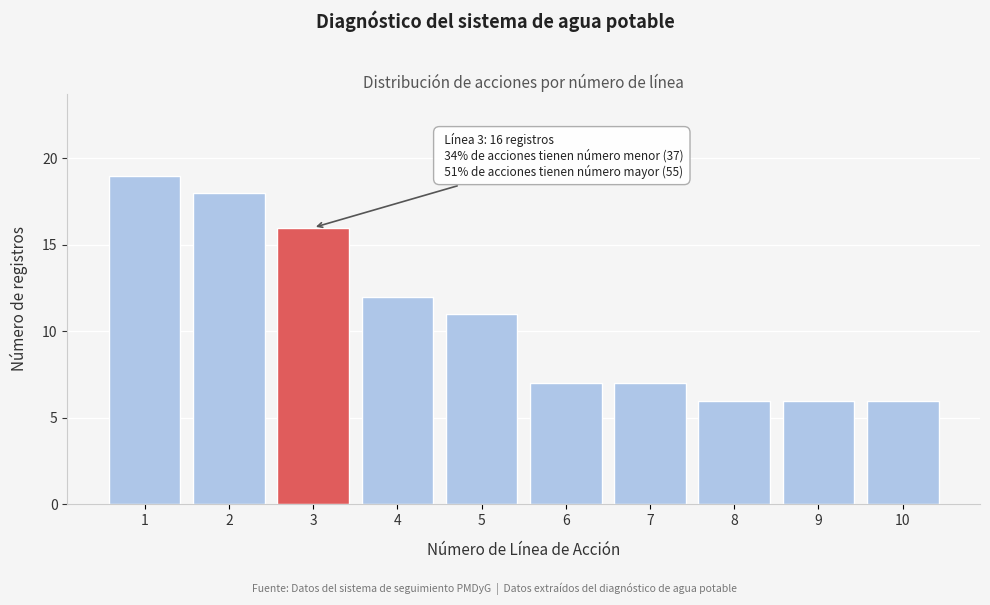

Over which range of the x-axis is the bar tallest?

0.5 to 1.5